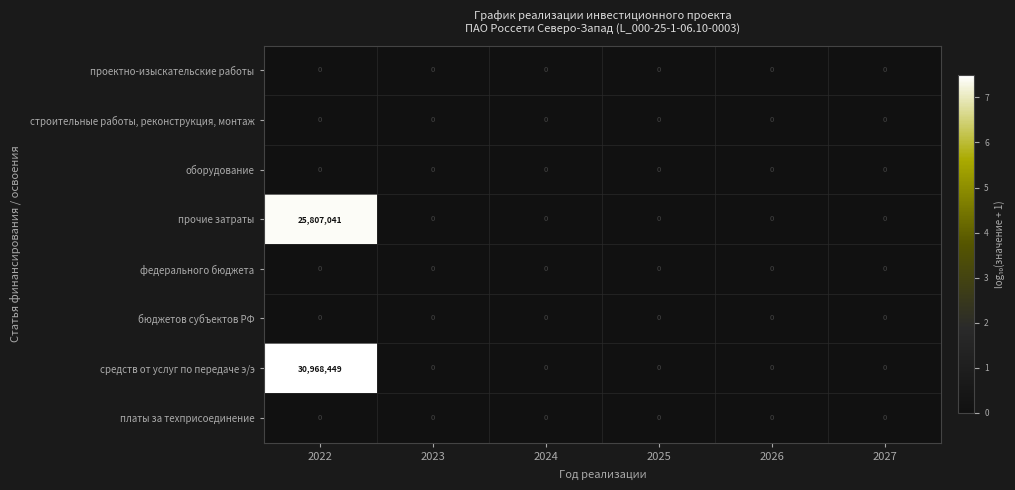

The value of бюджетов субъектов РФ at 2023 is 0. True or false?

True